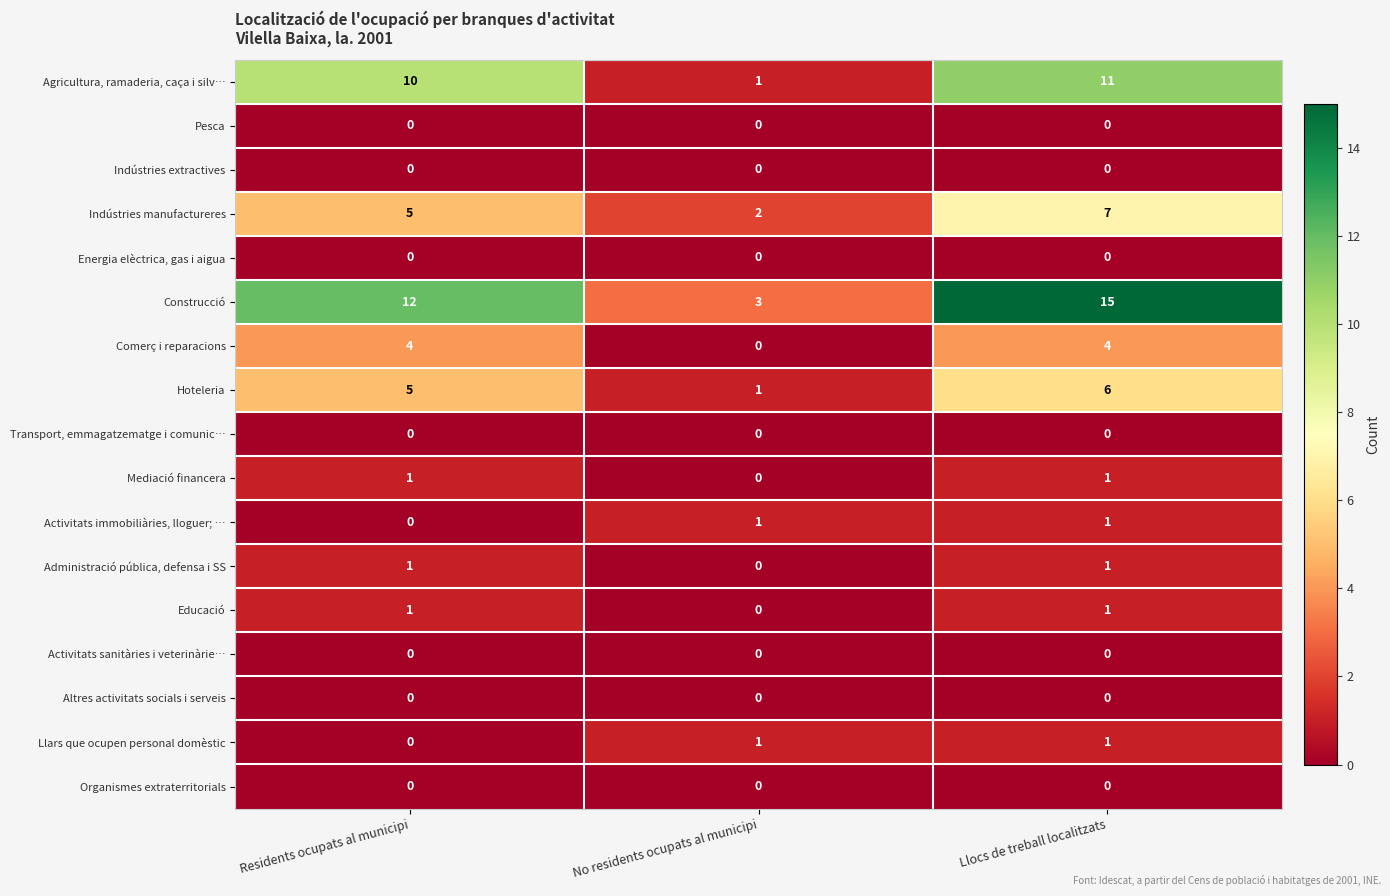

How many series are shown in this chart?

17